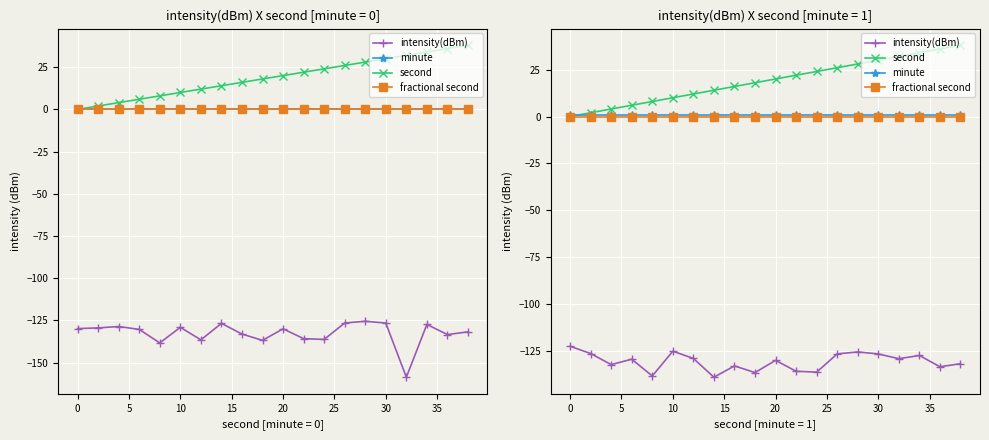

True or false: intensity(dBm) and minute intersect in this chart.

False